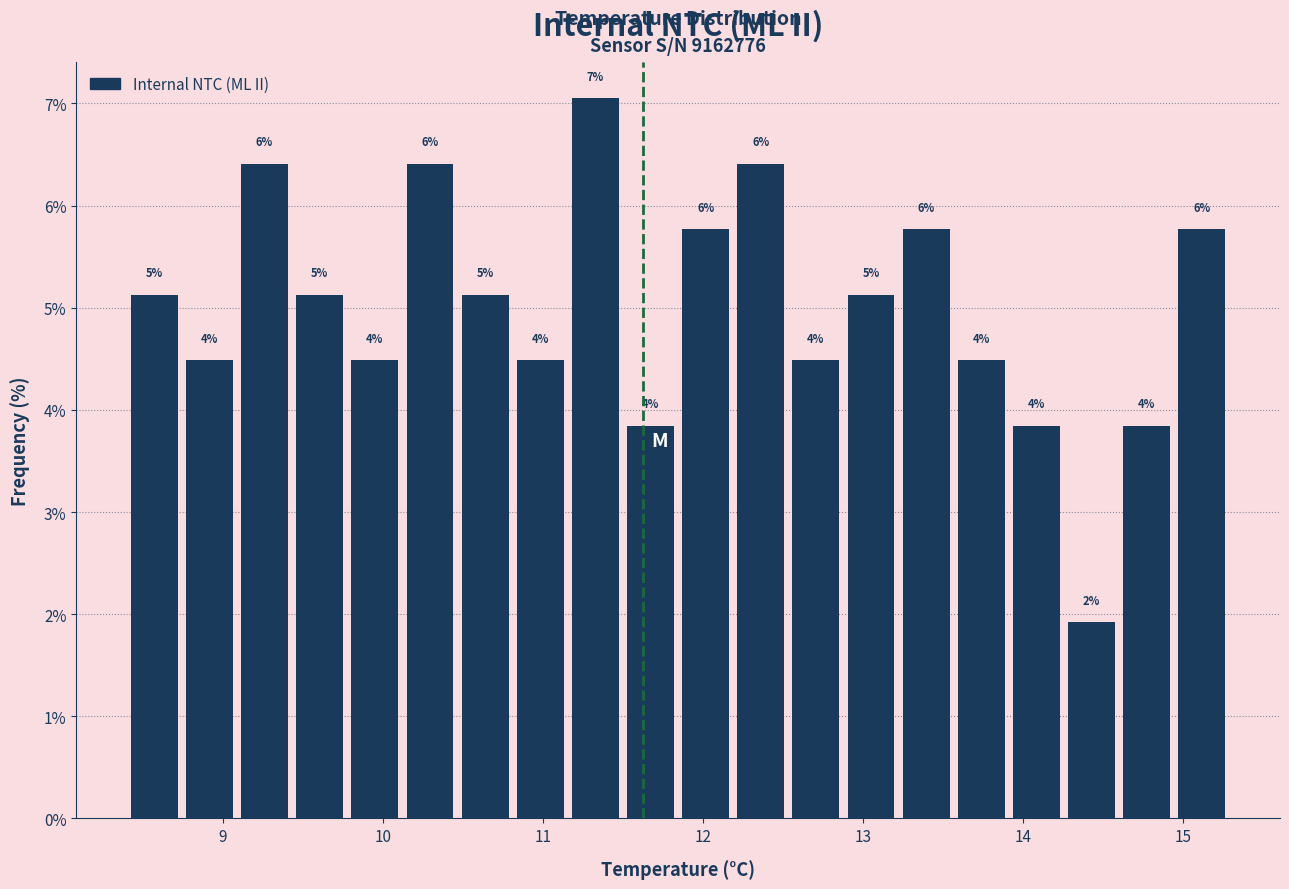

Around what value on the x-axis is the tallest bar? Give the approximate position of its centre, as read against the axis.

11.3